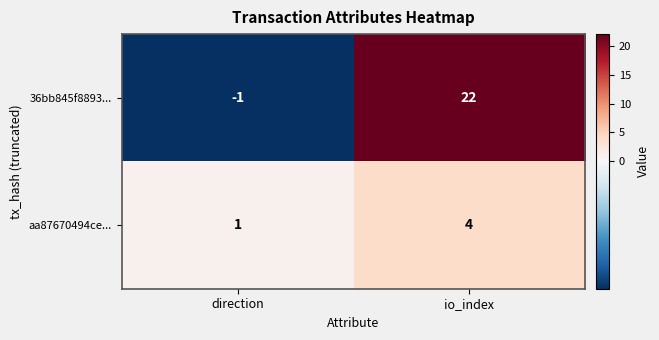

True or false: 36bb845f8893... has a value of -1 at direction.

True